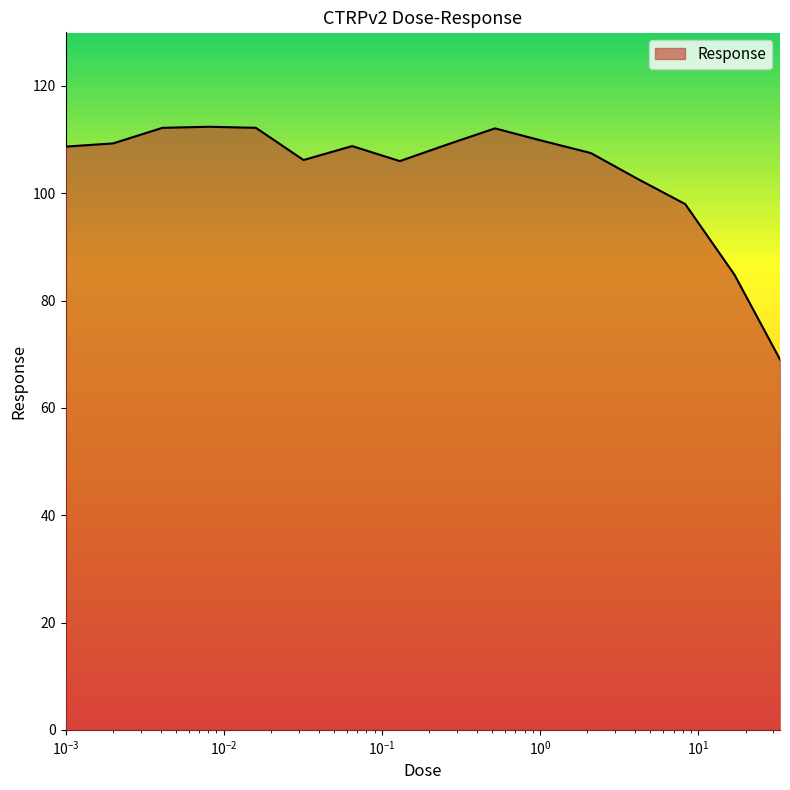

What is the difference between the maximum and minimum values?

43.4